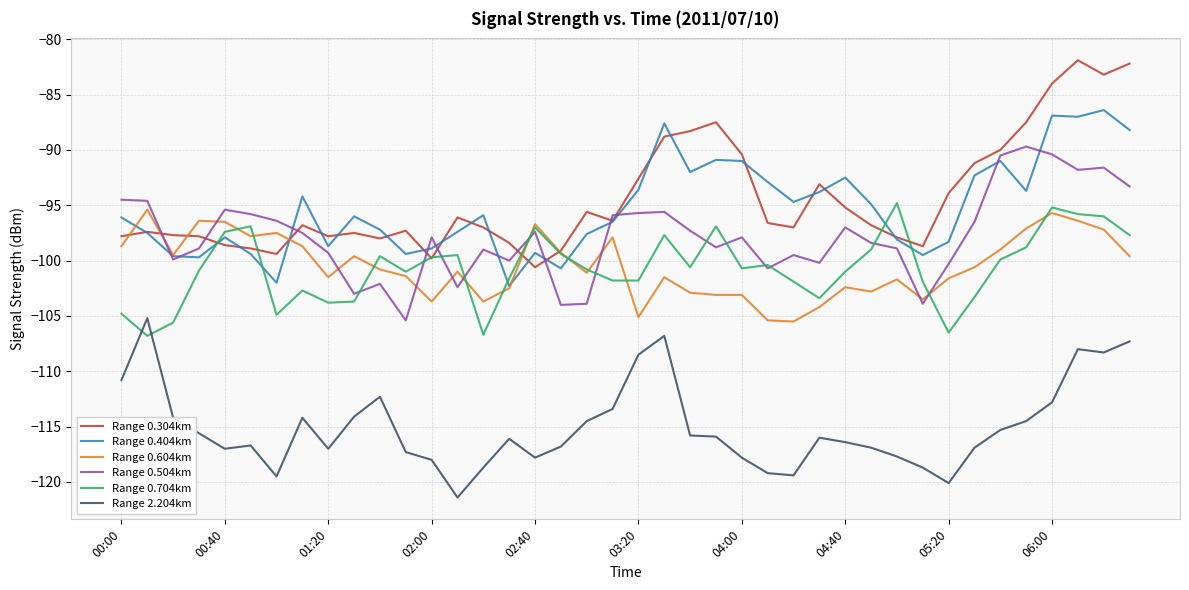

What is the greatest value displayed?

-81.9